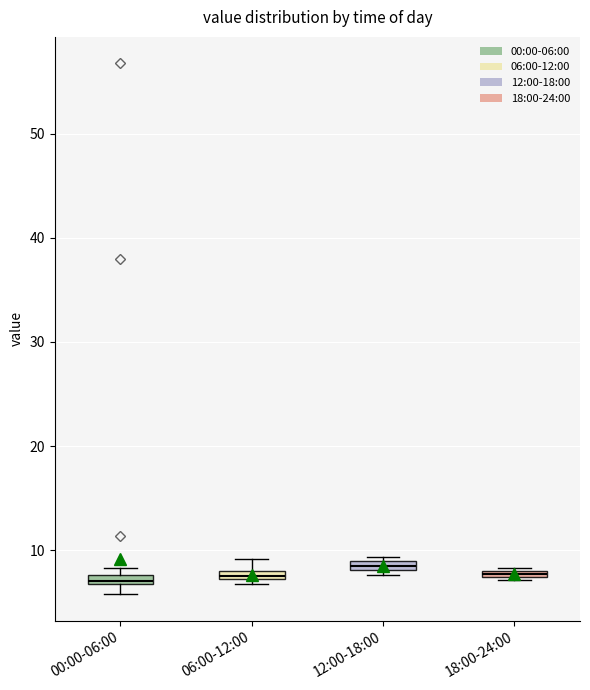

Where is the lower edge of the box for 00:00-06:00 on the y-axis? The values are not printed on the chart, so give them approximately, as read against the axis.

7